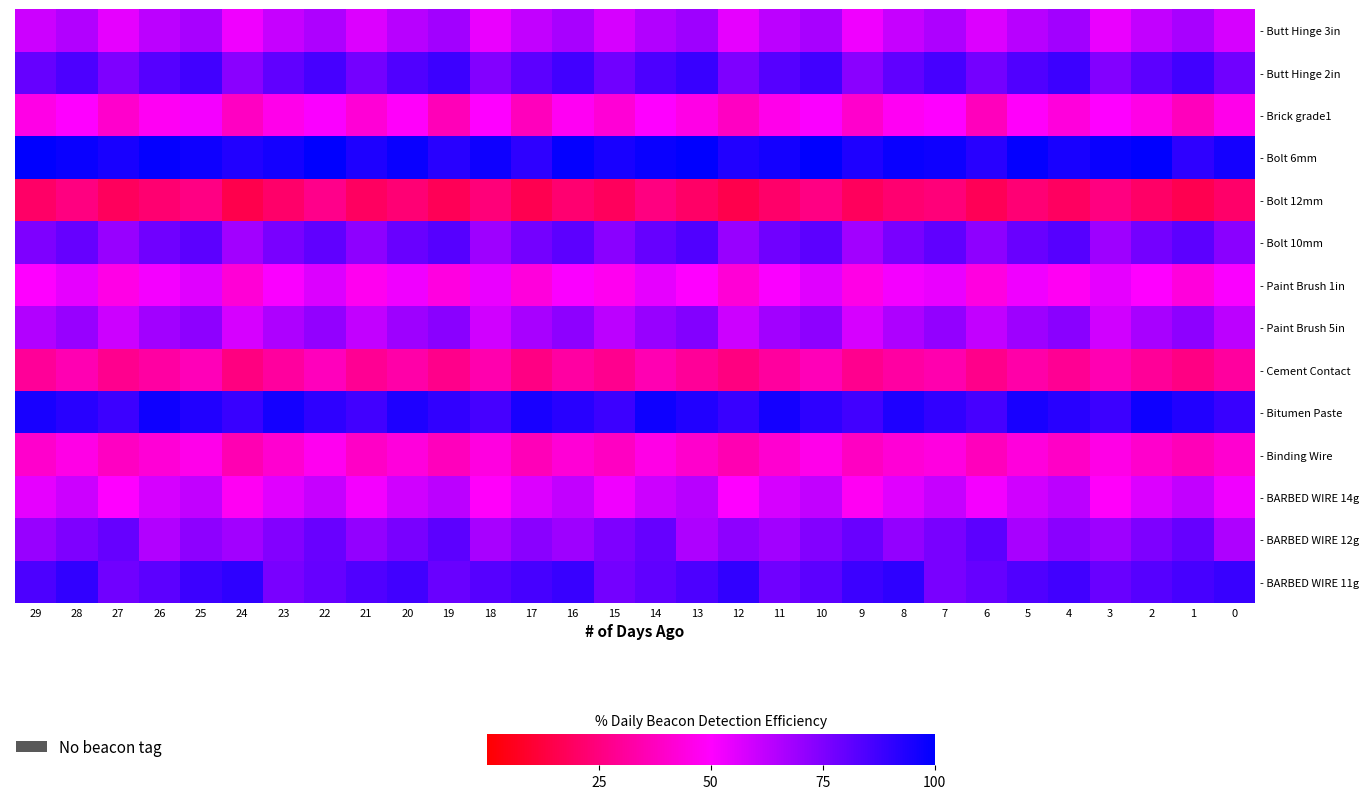

Which label corresponds to the smallest value in the chart?

24